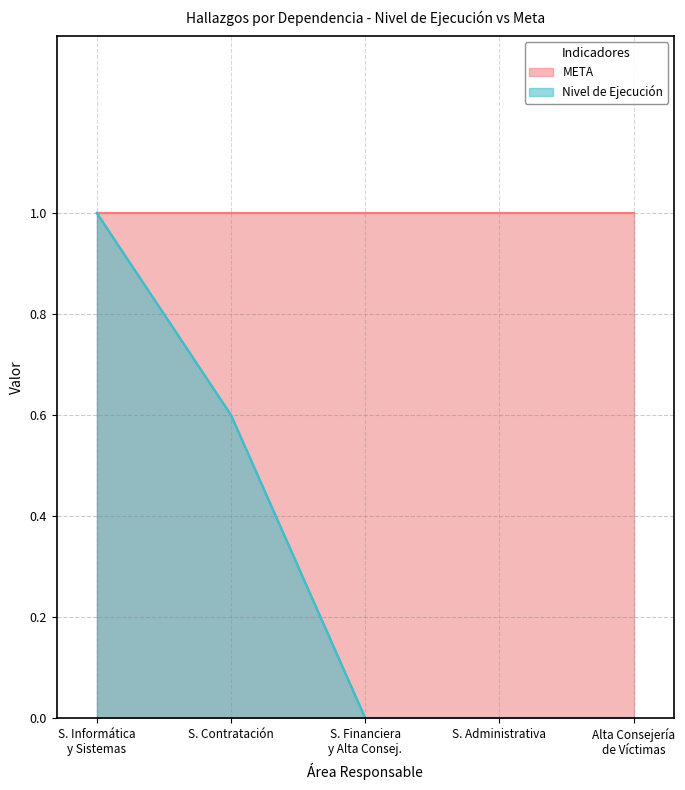

What is the average value?

0.3